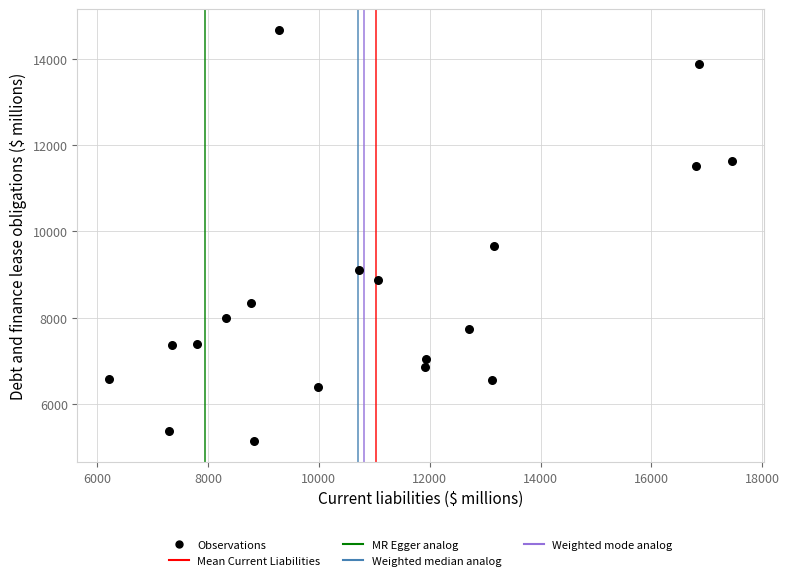

What Y value in the scatter plot is closest to 9905?

9672